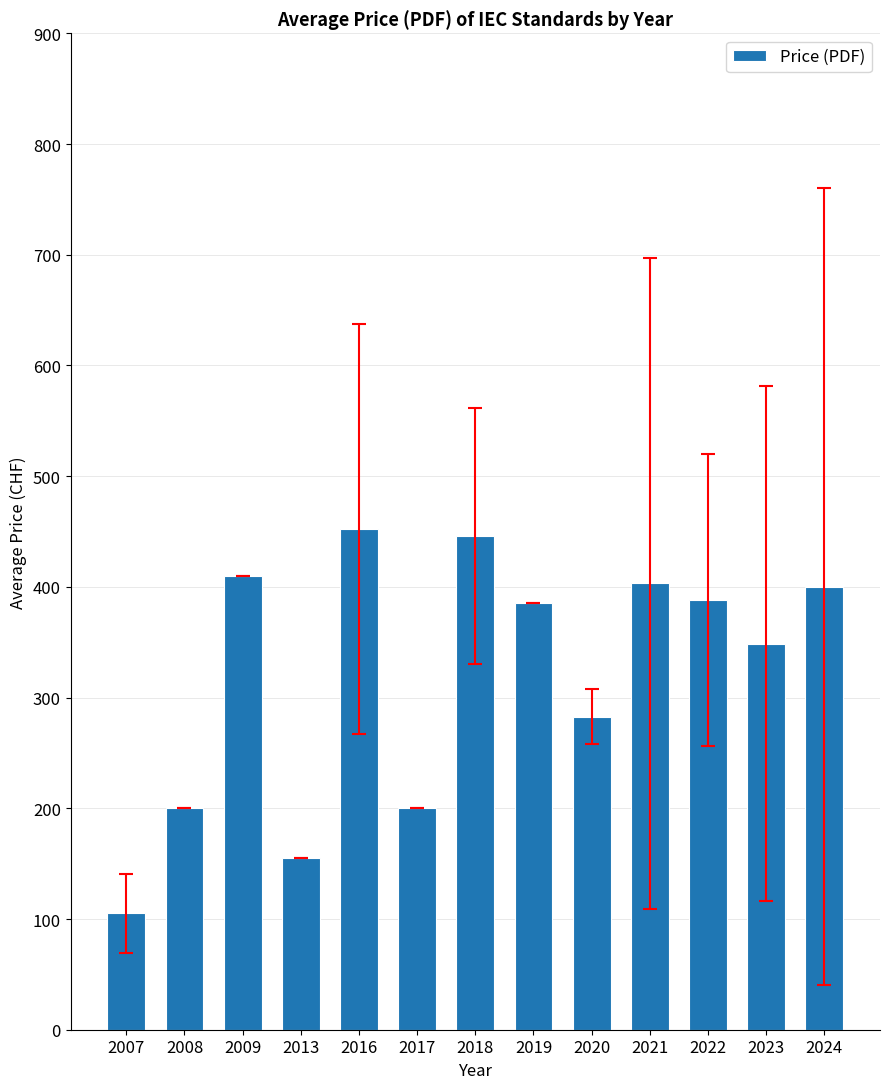

Read the value at 2007.

105.0